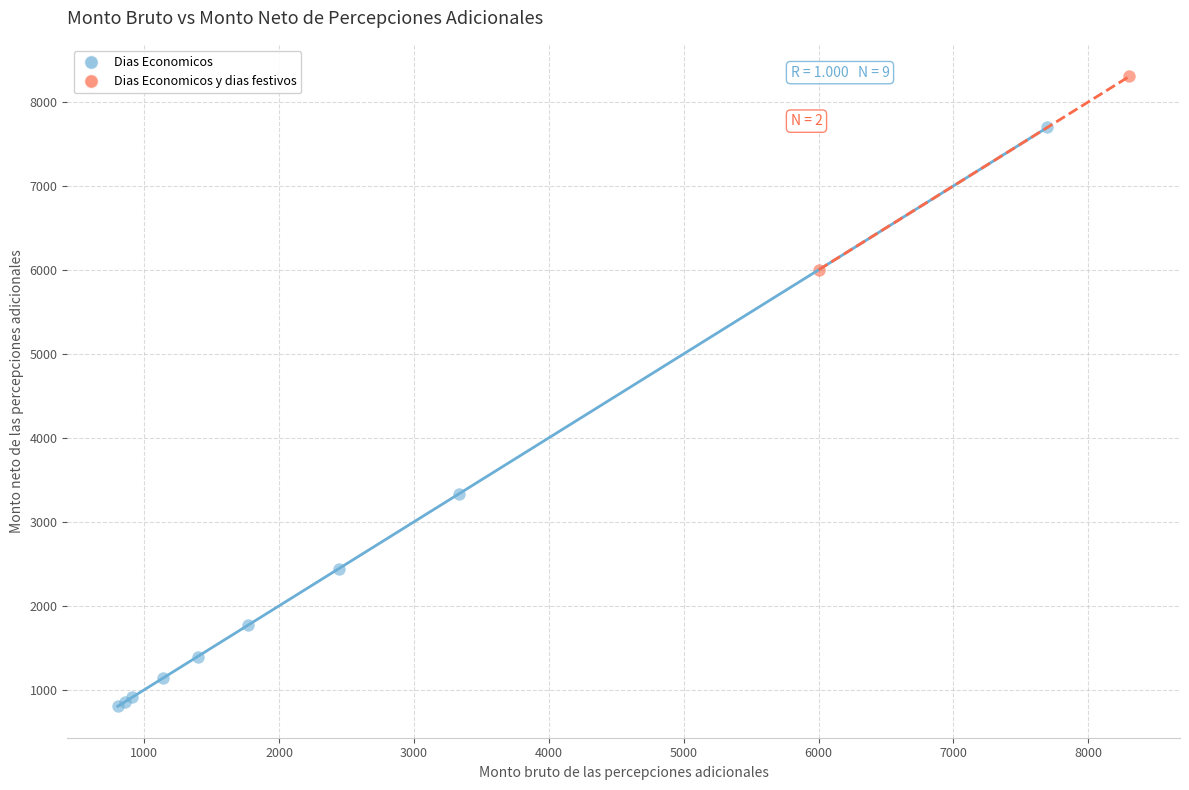

What are all the series names shown in the legend?

Dias Economicos, Dias Economicos y dias festivos